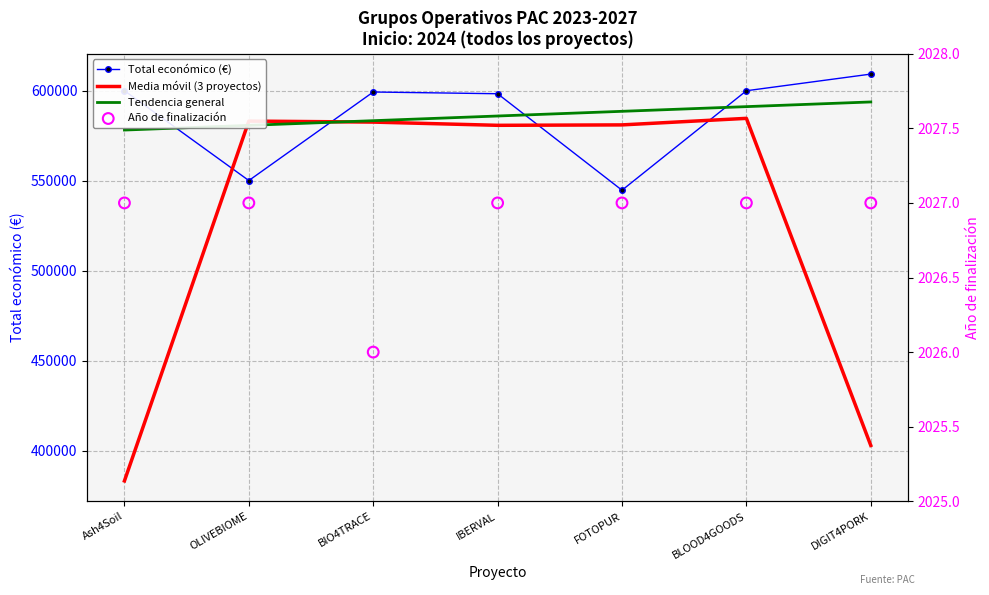

At how many categories does at least one series exceed 423861?

7